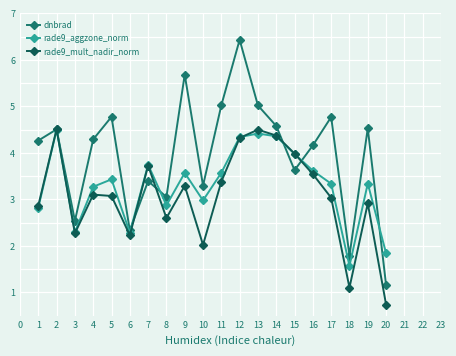

What are all the series names shown in the legend?

dnbrad, rade9_aggzone_norm, rade9_mult_nadir_norm